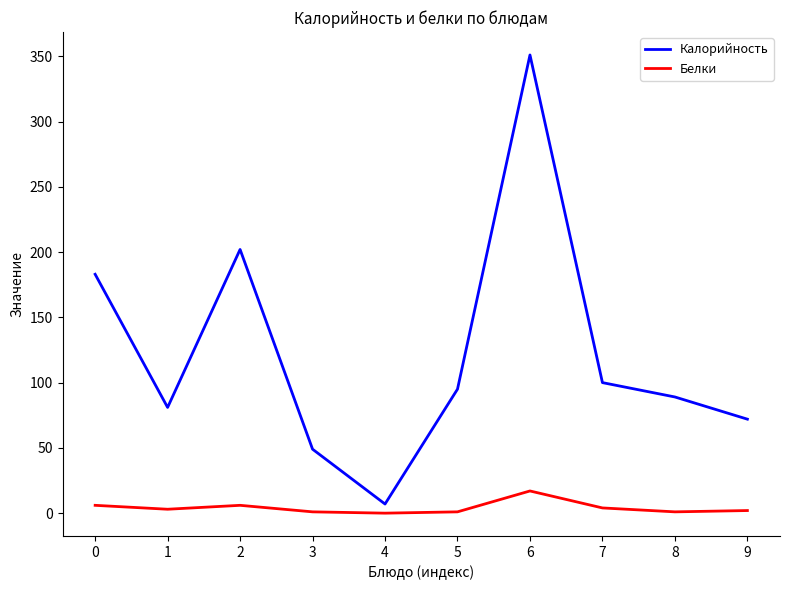

True or false: Калорийность and Белки intersect in this chart.

False